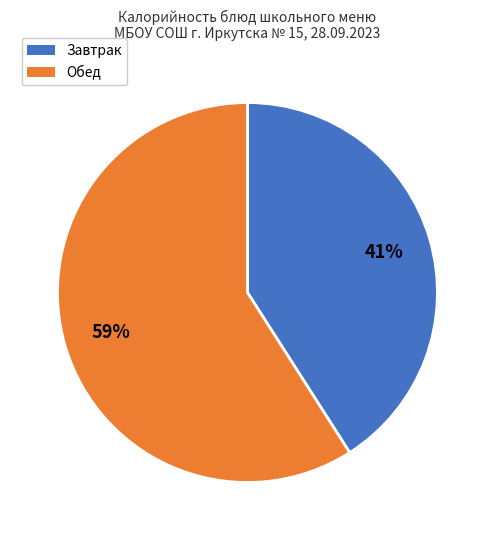

How many slices are in this pie chart?

2